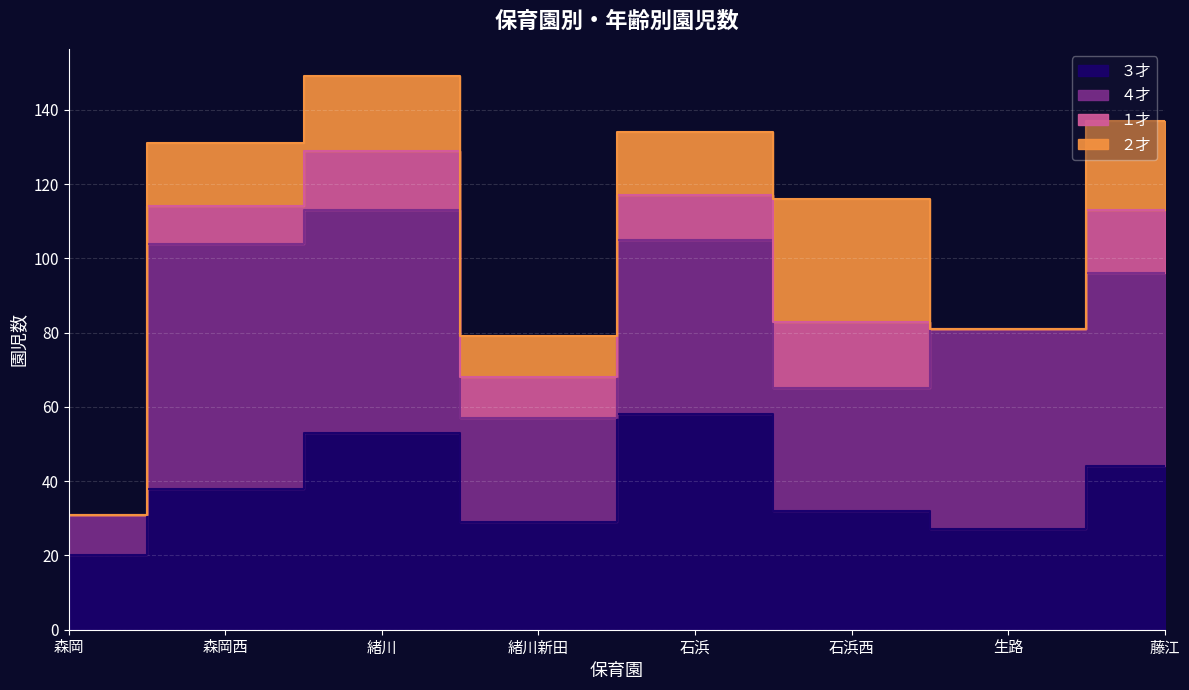

Reading left to right, transcribe all the data shown in this chart.

３才: 森岡=20	森岡西=38	緒川=53	緒川新田=29	石浜=58	石浜西=32	生路=27	藤江=44
４才: 森岡=11	森岡西=66	緒川=60	緒川新田=28	石浜=47	石浜西=33	生路=54	藤江=52
１才: 森岡=0	森岡西=10	緒川=16	緒川新田=11	石浜=12	石浜西=18	生路=0	藤江=17
２才: 森岡=0	森岡西=17	緒川=20	緒川新田=11	石浜=17	石浜西=33	生路=0	藤江=24